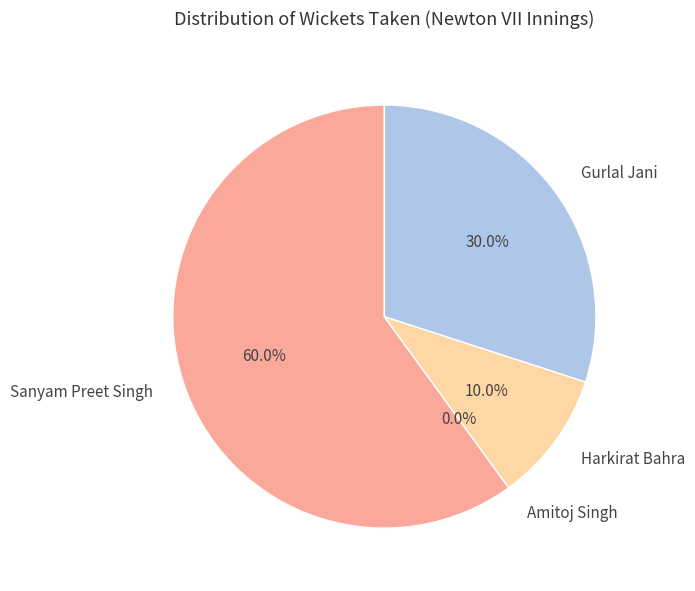

What is the largest slice in the pie chart?

Sanyam Preet Singh